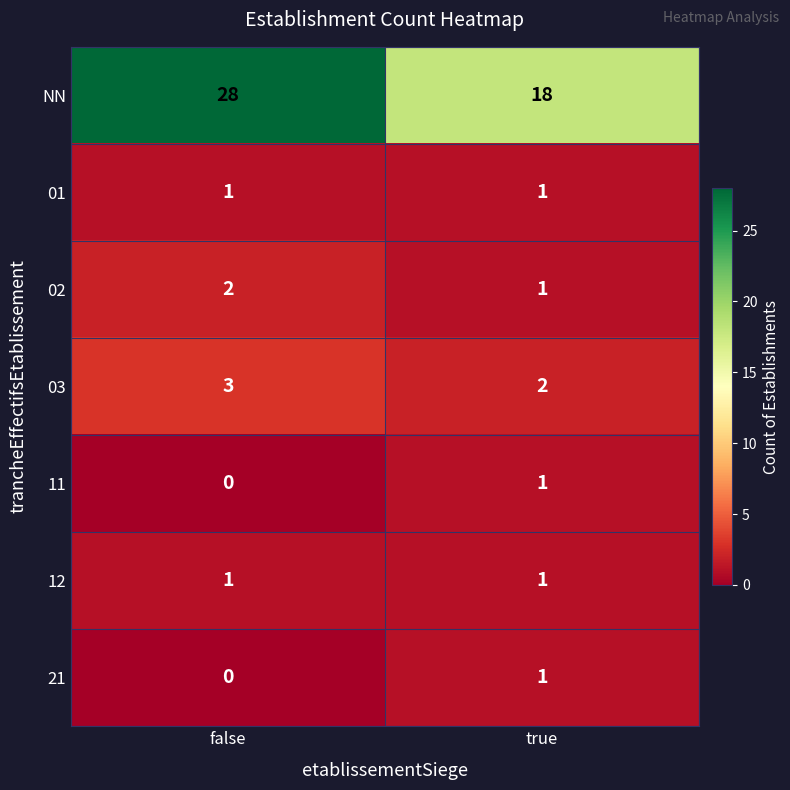

What is the sum of the NN values at true and false?

46